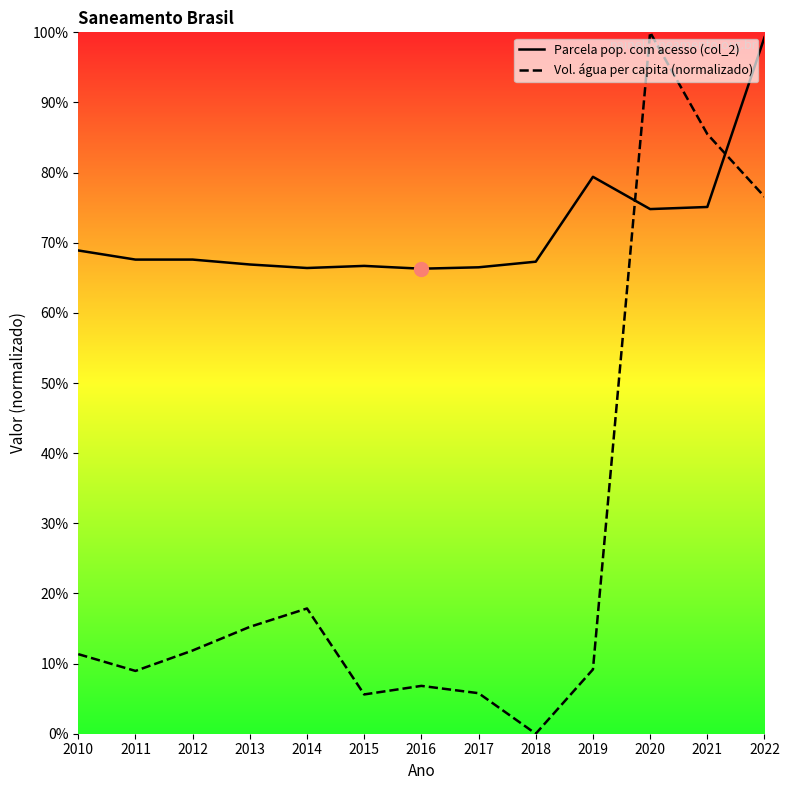

Is it true that Parcela pop. com acesso (col_2) equals 0.4 at 2013?

False